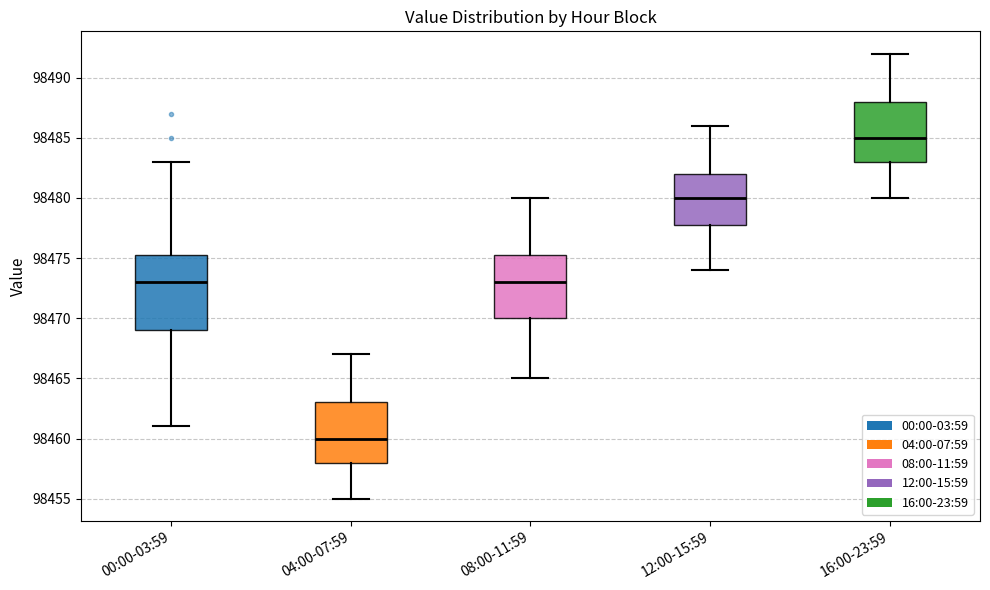

Which box has the lowest median line?

04:00-07:59